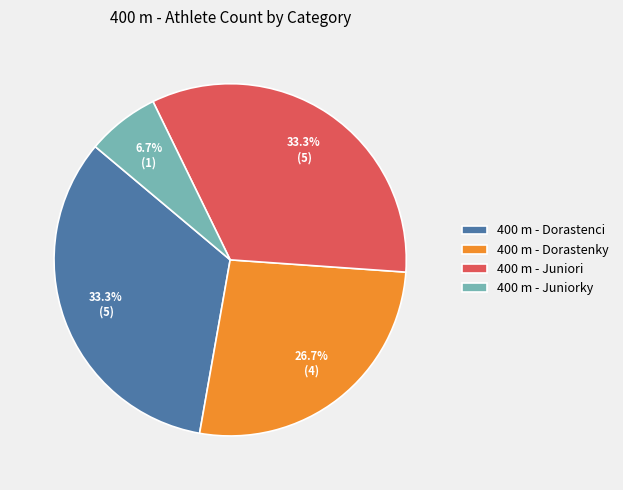

Is there any slice that represents more than half of the pie?

No